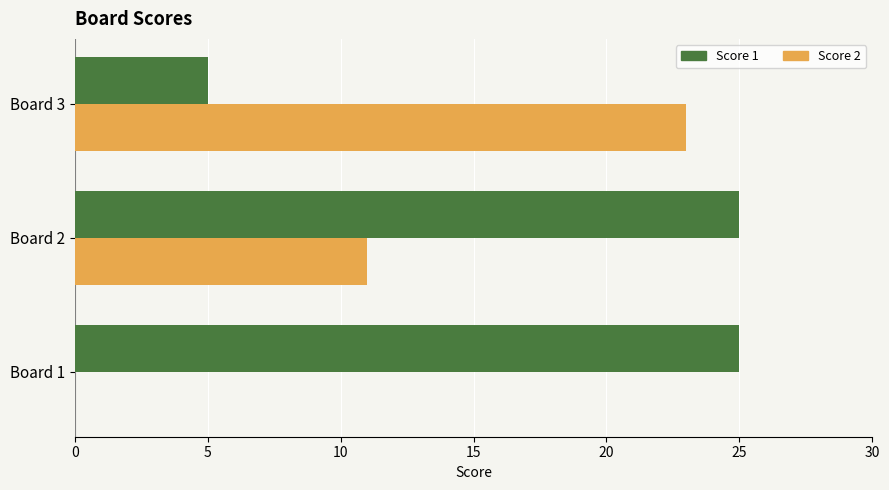

What is the sum of the Score 2 values at Board 3 and Board 2?

34